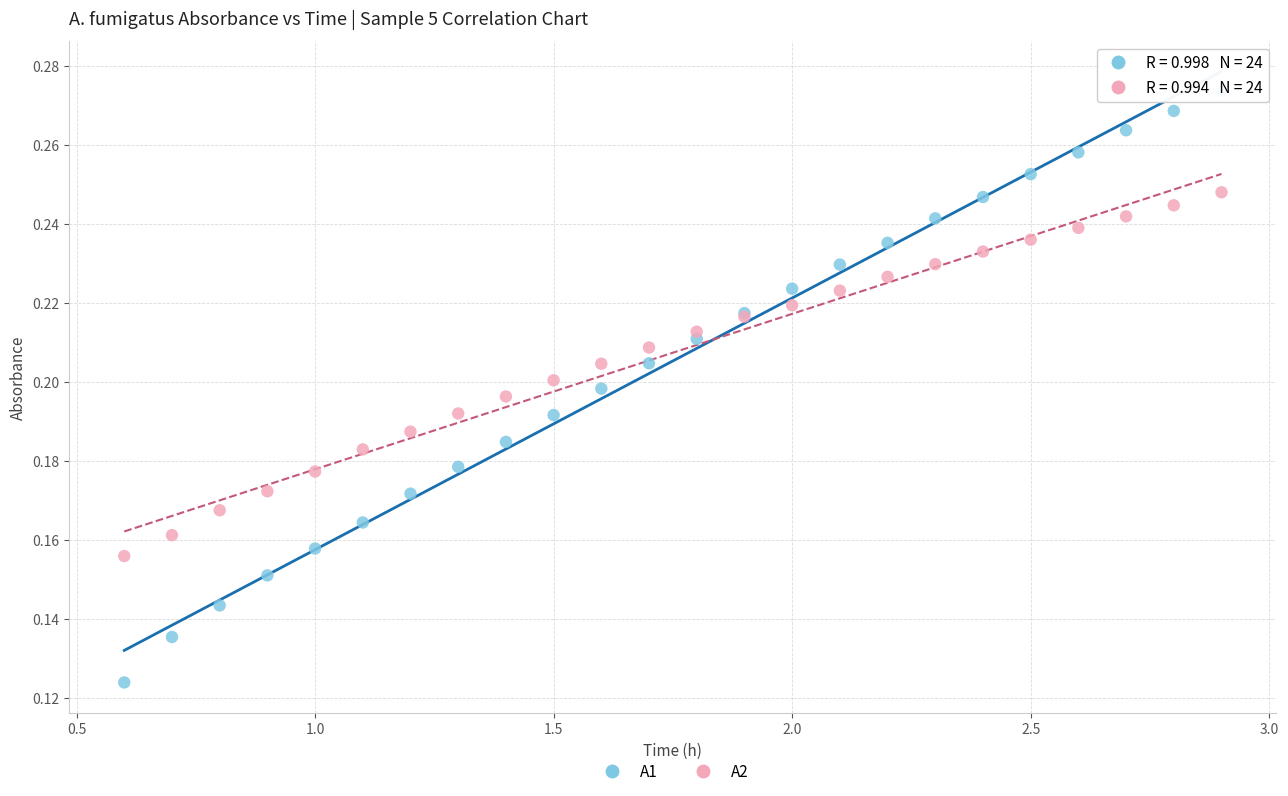

Which series reaches the maximum Y coordinate?

A1